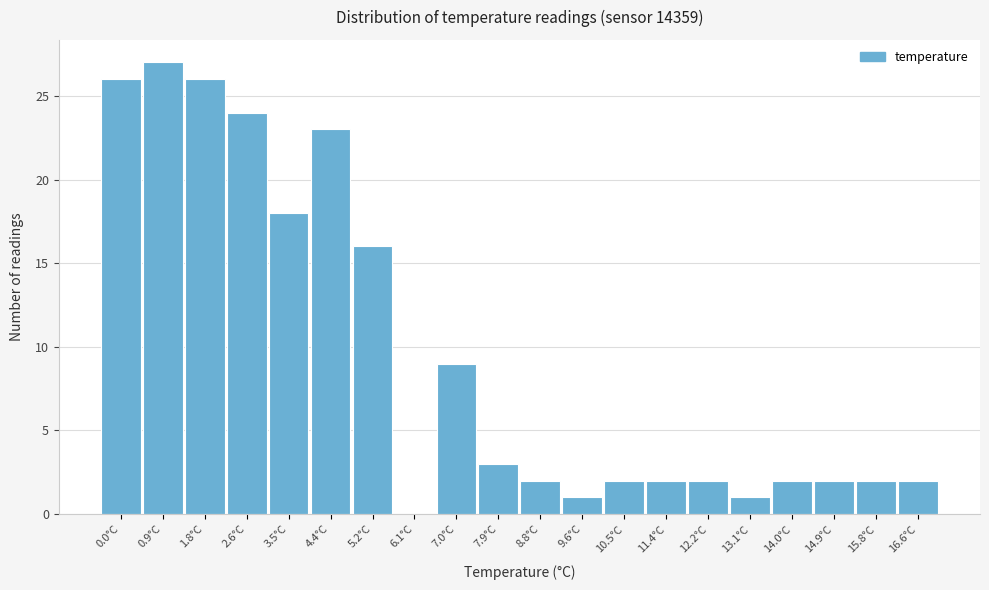

Reading left to right, extract all data points from this chart.

0.0°C=26	0.9°C=27	1.8°C=26	2.6°C=24	3.5°C=18	4.4°C=23	5.2°C=16	6.1°C=0	7.0°C=9	7.9°C=3	8.8°C=2	9.6°C=1	10.5°C=2	11.4°C=2	12.2°C=2	13.1°C=1	14.0°C=2	14.9°C=2	15.8°C=2	16.6°C=2